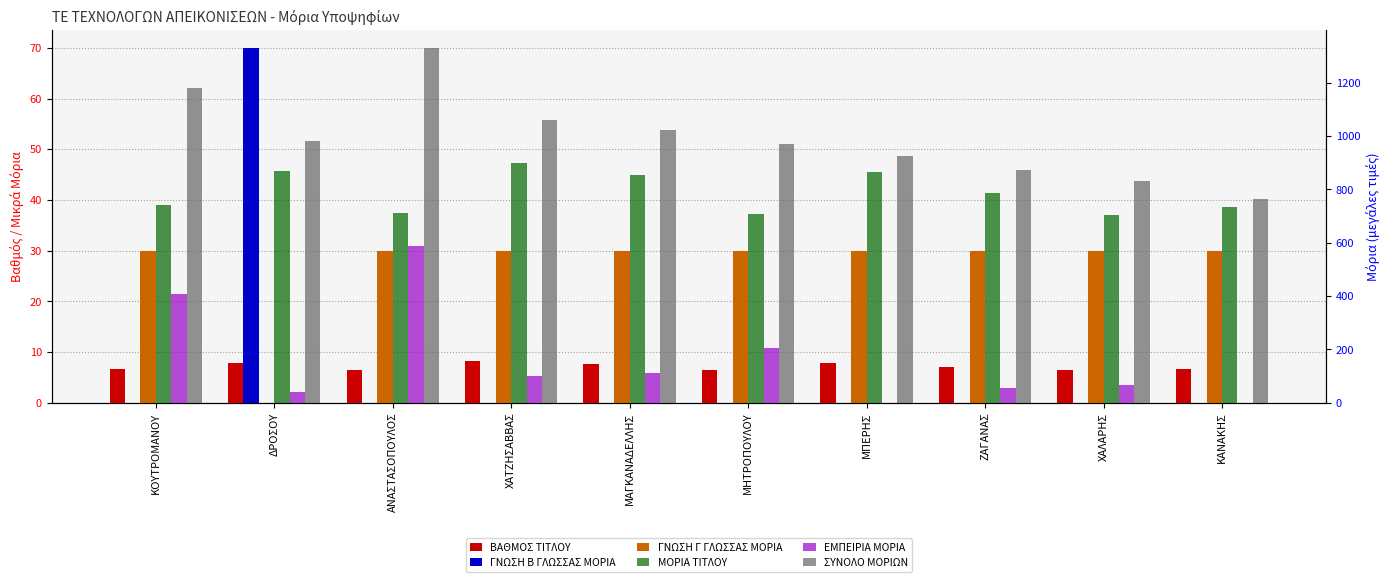

What are all the series names shown in the legend?

ΒΑΘΜΟΣ ΤΙΤΛΟΥ, ΓΝΩΣΗ Β ΓΛΩΣΣΑΣ ΜΟΡΙΑ, ΓΝΩΣΗ Γ ΓΛΩΣΣΑΣ ΜΟΡΙΑ, ΜΟΡΙΑ ΤΙΤΛΟΥ, ΕΜΠΕΙΡΙΑ ΜΟΡΙΑ, ΣΥΝΟΛΟ ΜΟΡΙΩΝ